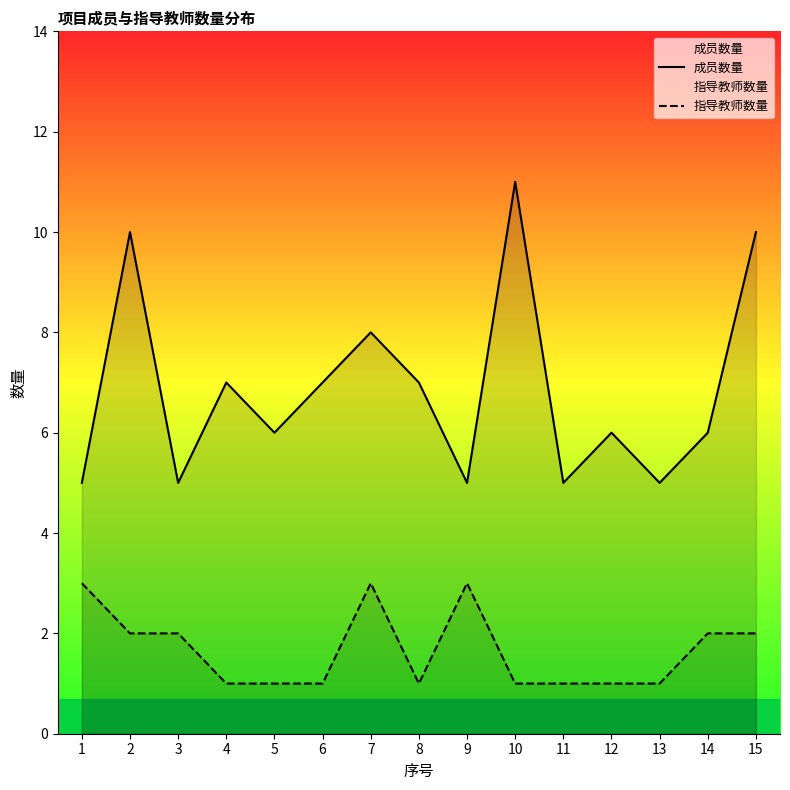

The 成员数量 series shows 11 at 10. True or false?

True